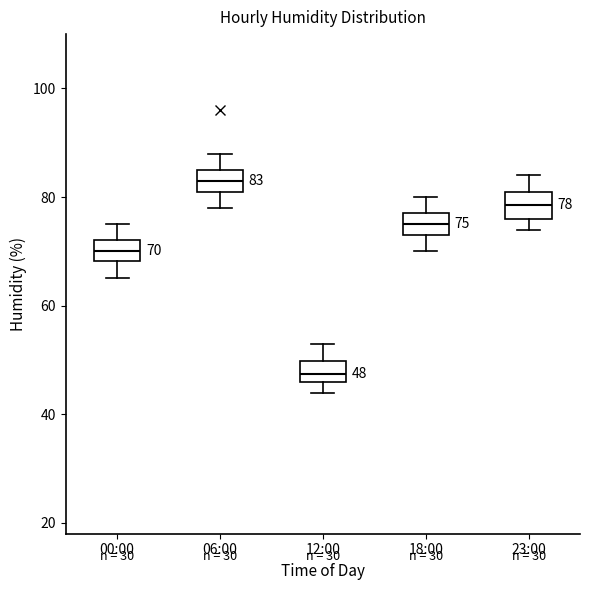

Which box's median line is the highest?

06:00